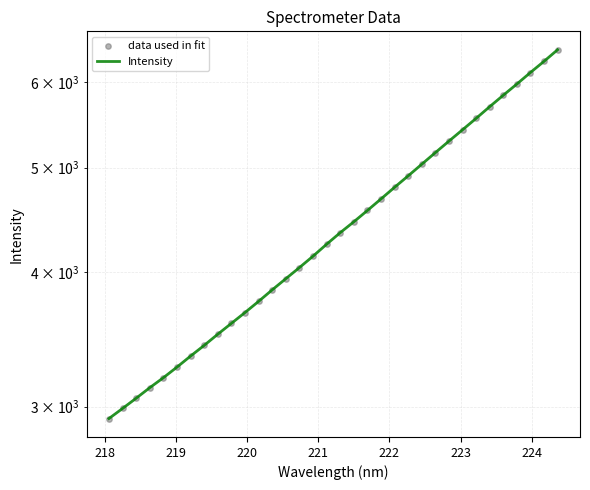

At how many categories does at least one series exceed 4666?

14